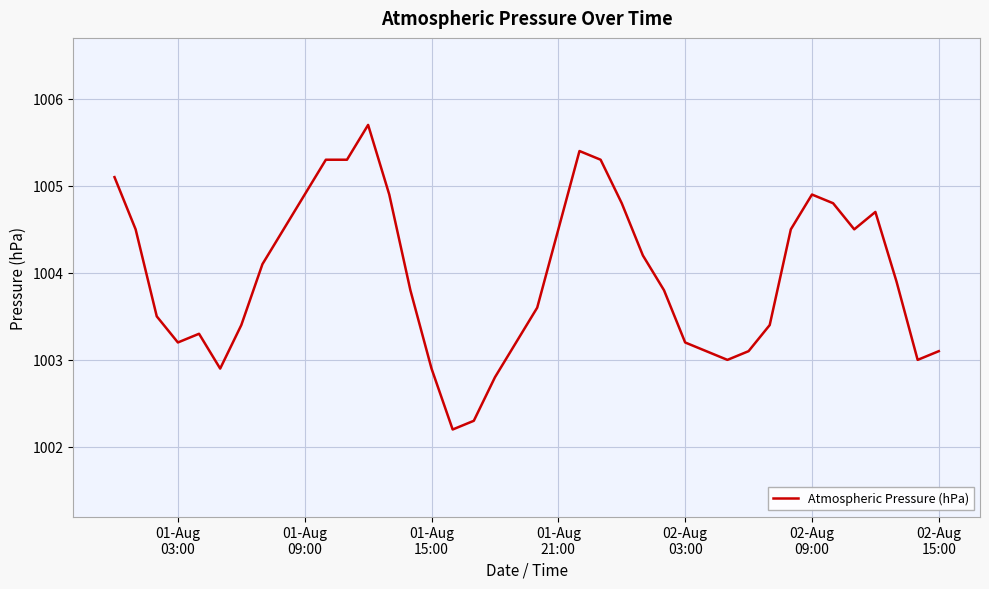

What is the greatest value displayed?

1005.7